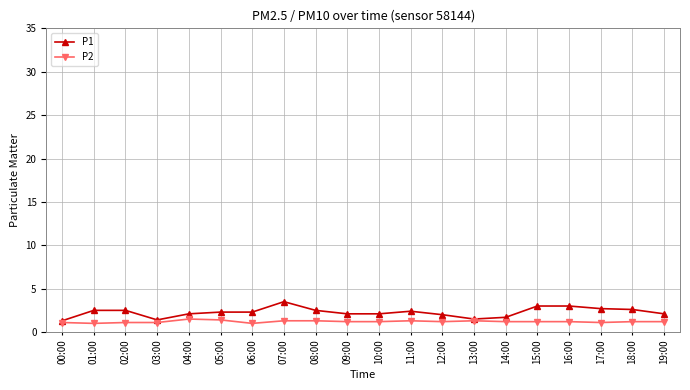

What is the approximate value of P1 at 11:00?

2.4